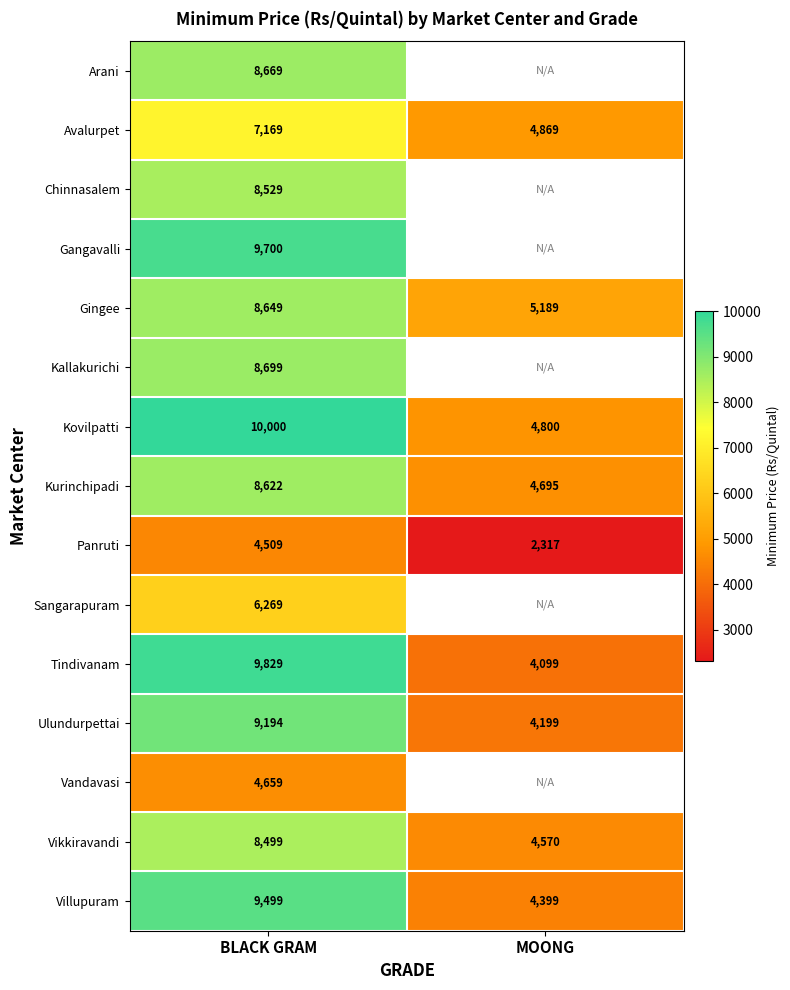

At which category is the sum across all series the highest?

BLACK GRAM